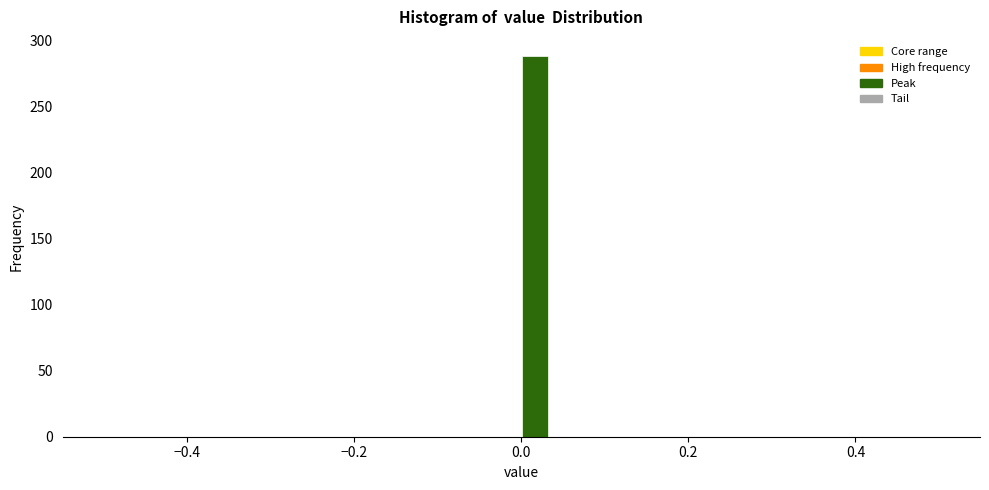

Read against the x-axis, roughly where is the centre of the tallest bar?

0.02